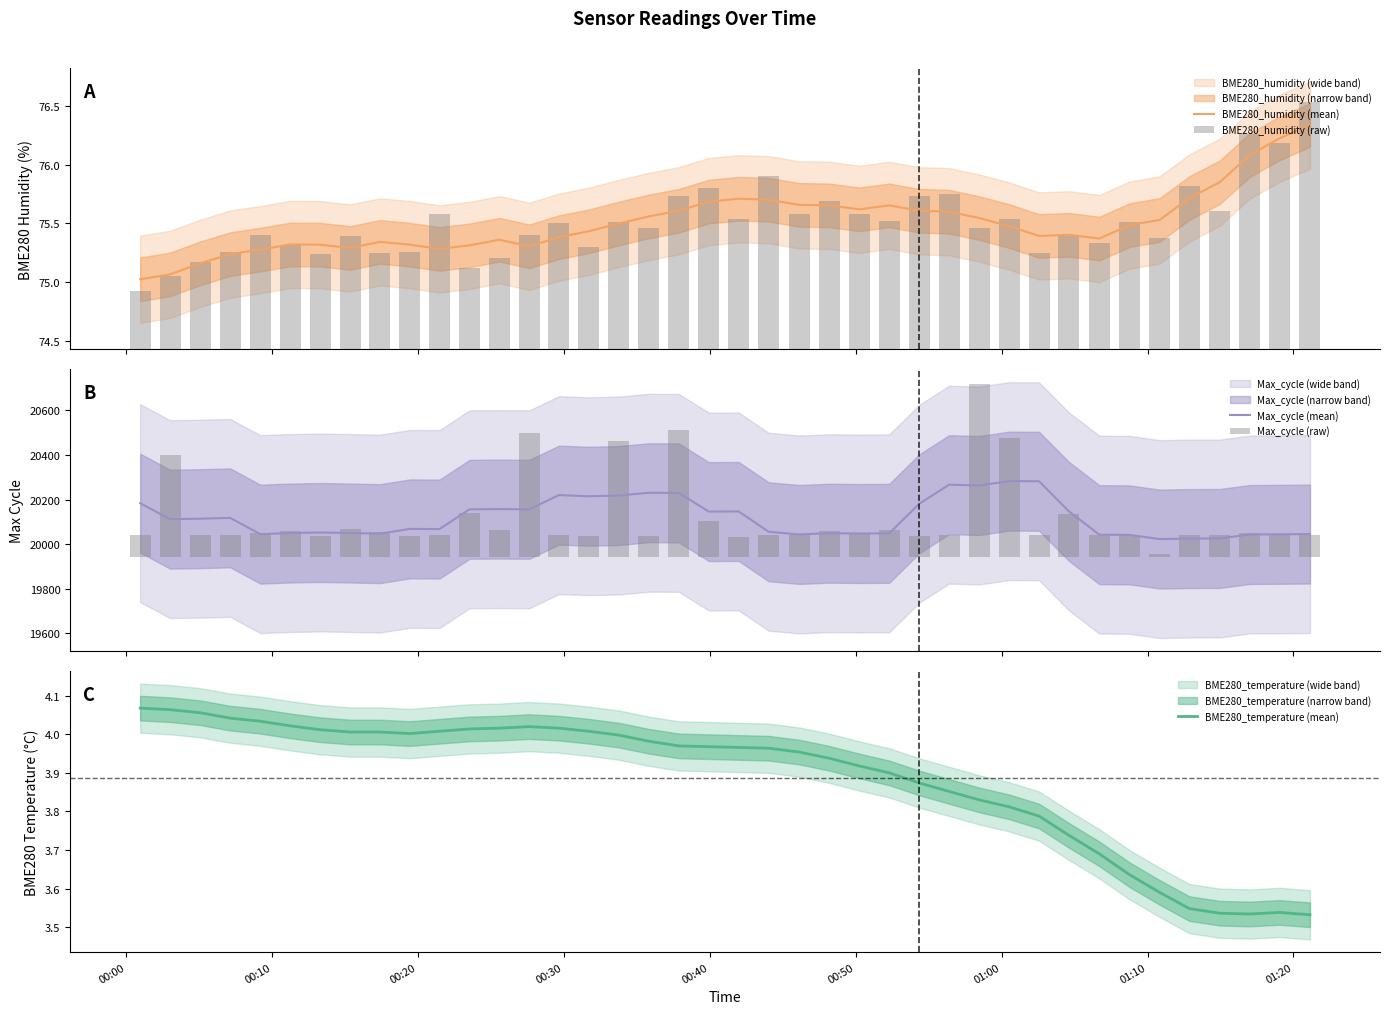

What is the maximum value for Max_cycle (mean)?

20283.0